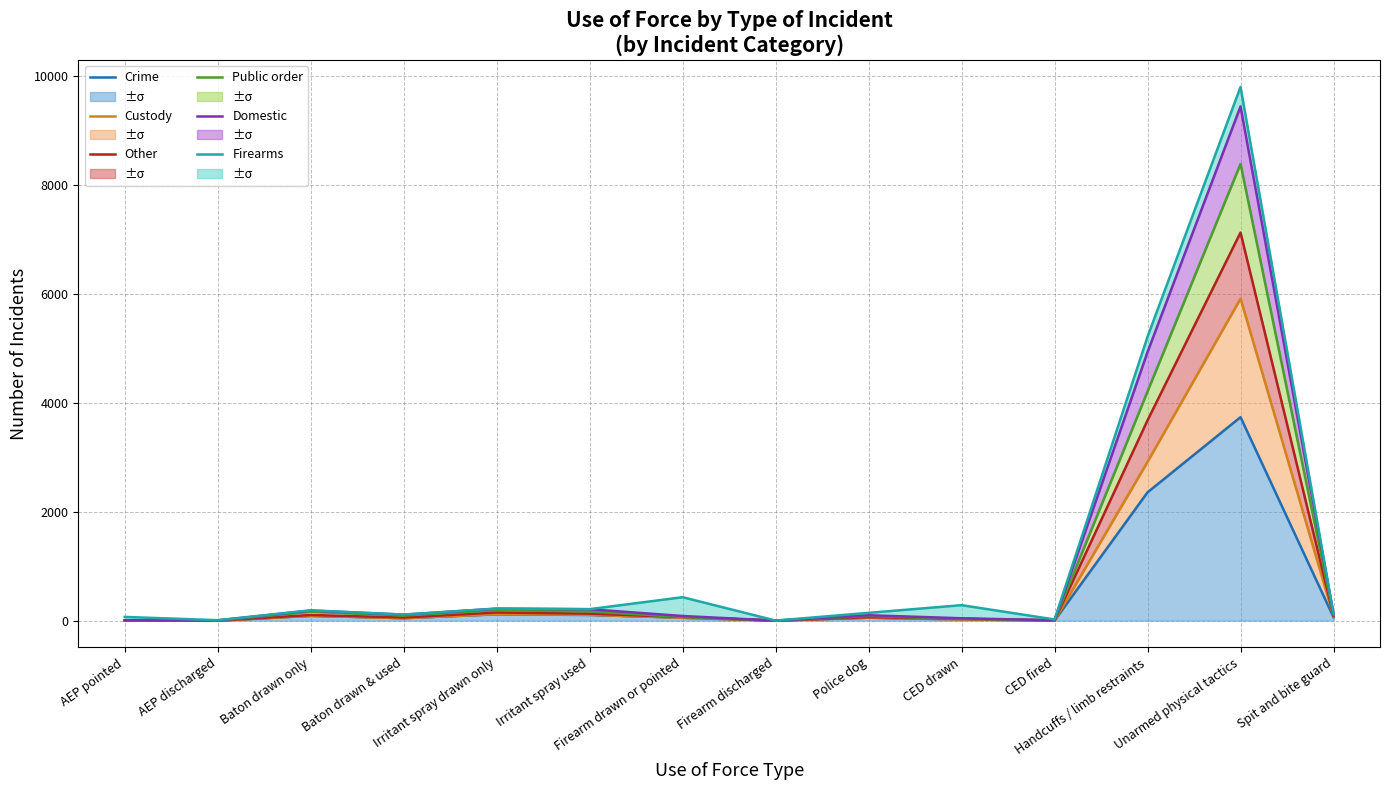

Which category has the highest value across all series?

Unarmed physical tactics